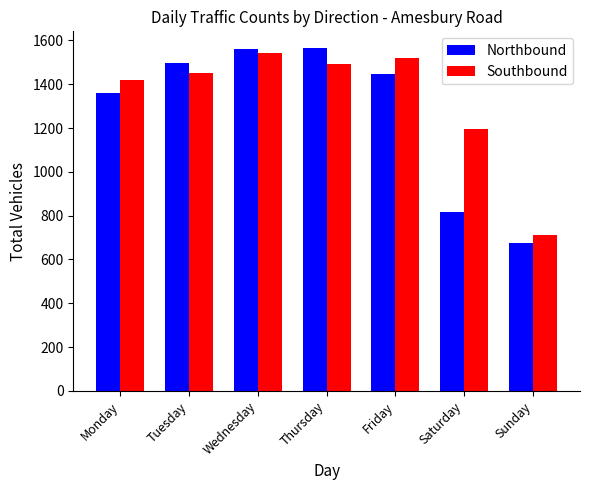

What is the value of the Southbound bar at the 1st from the left?

1421